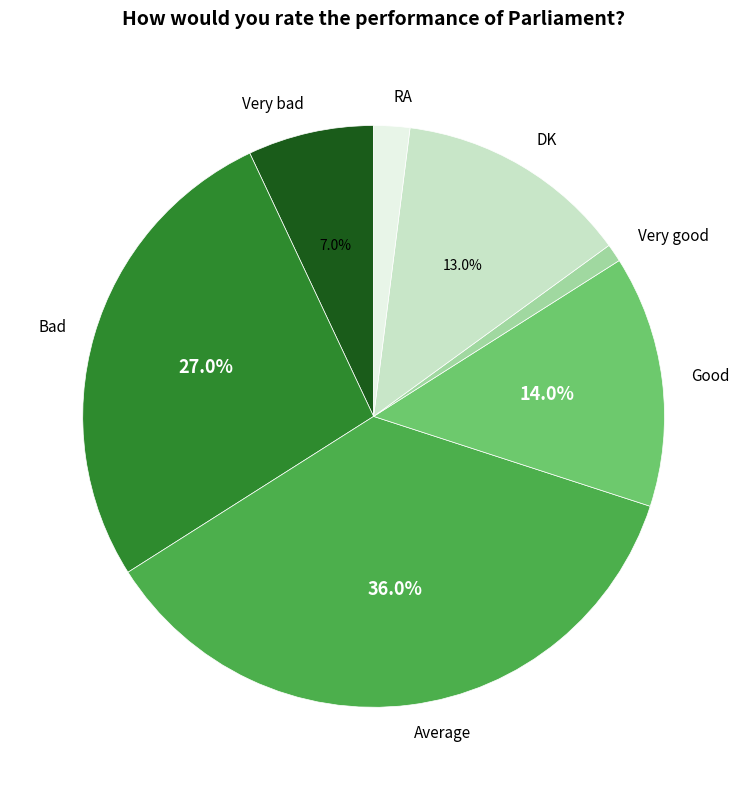

To the nearest percent, what portion does DK represent?

13%